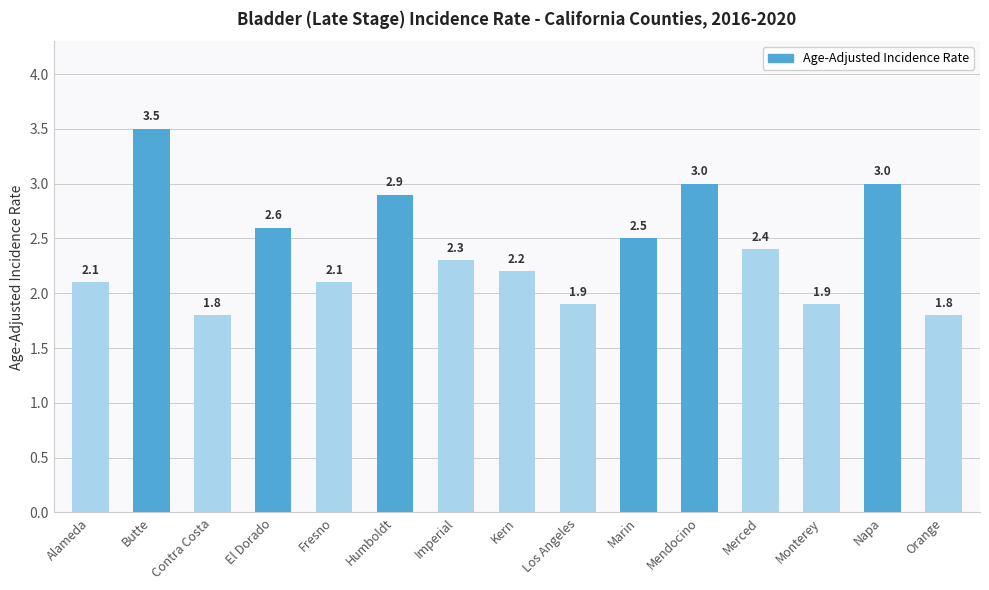

How many distinct data groups are displayed?

1